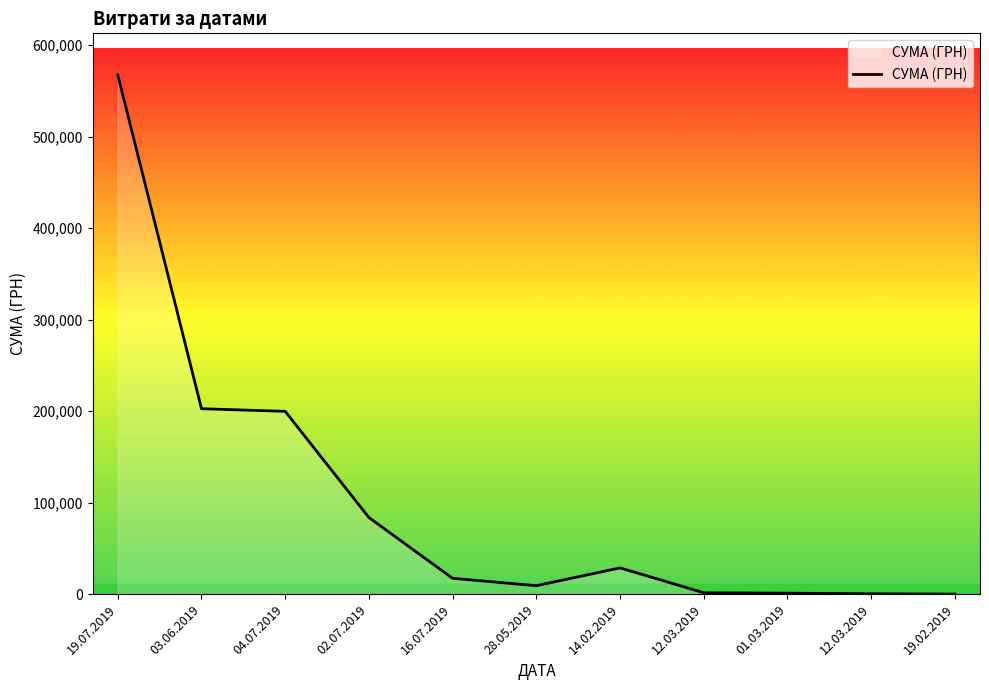

What is the difference between the maximum and minimum values?

567386.9